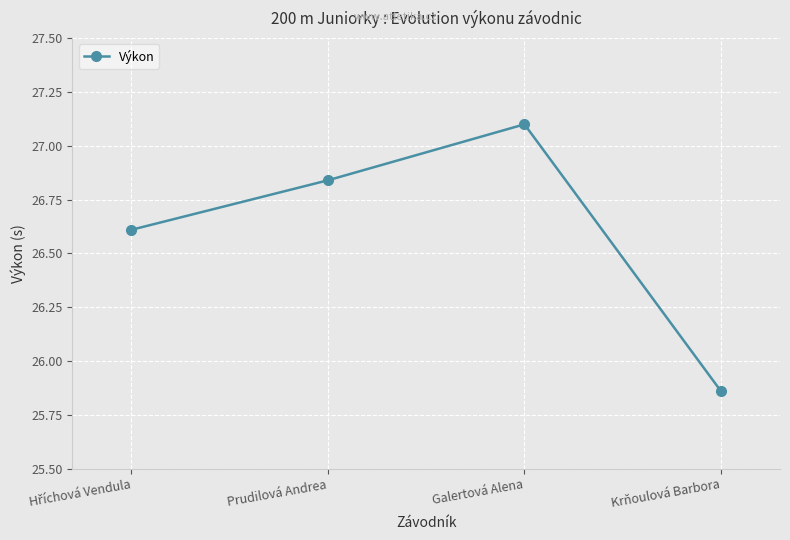

Where is the data nearest to the value 26?

Krňoulová Barbora